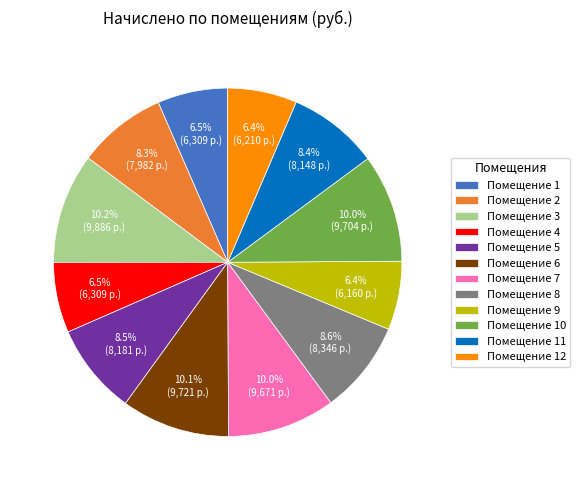

Between Помещение 10 and Помещение 1, which is larger?

Помещение 10